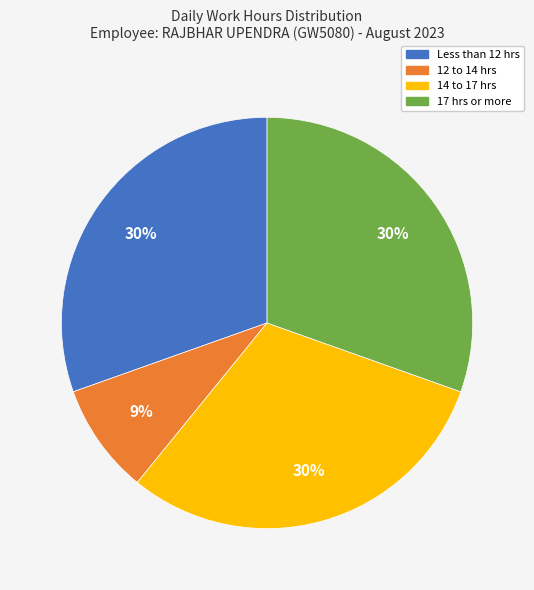

To the nearest percent, what portion does 17 hrs or more represent?

30%